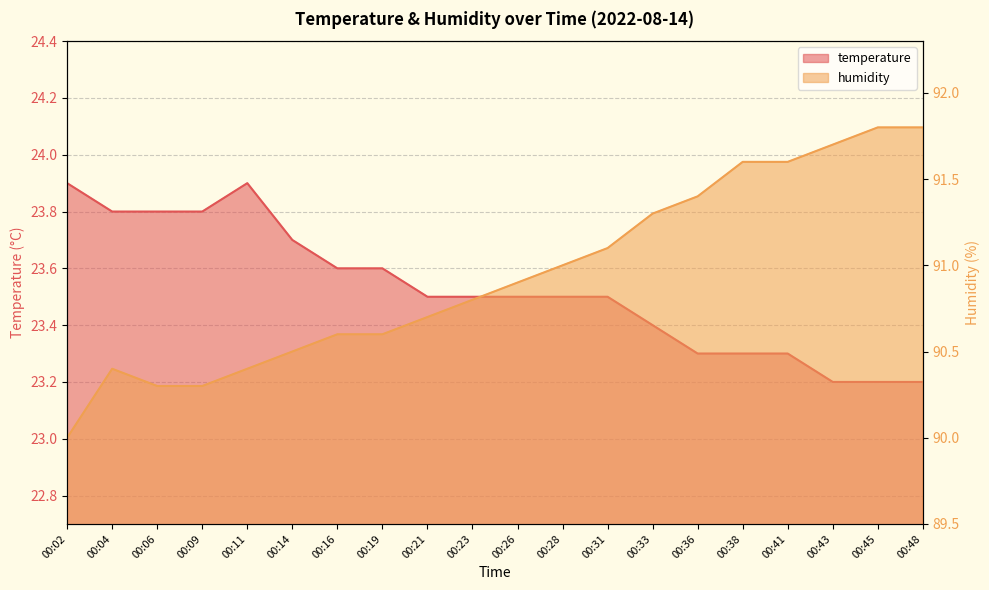

Reading left to right, extract all data points from this chart.

temperature: 23.9	23.8	23.8	23.8	23.9	23.7	23.6	23.6	23.5	23.5	23.5	23.5	23.5	23.4	23.3	23.3	23.3	23.2	23.2	23.2
humidity: 90.0	90.4	90.3	90.3	90.4	90.5	90.6	90.6	90.7	90.8	90.9	91.0	91.1	91.3	91.4	91.6	91.6	91.7	91.8	91.8